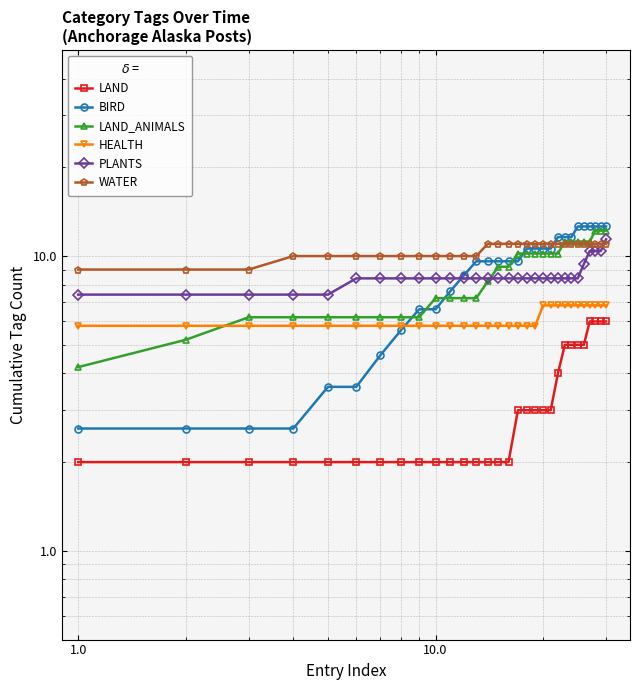

Count the number of data series in this chart.

6